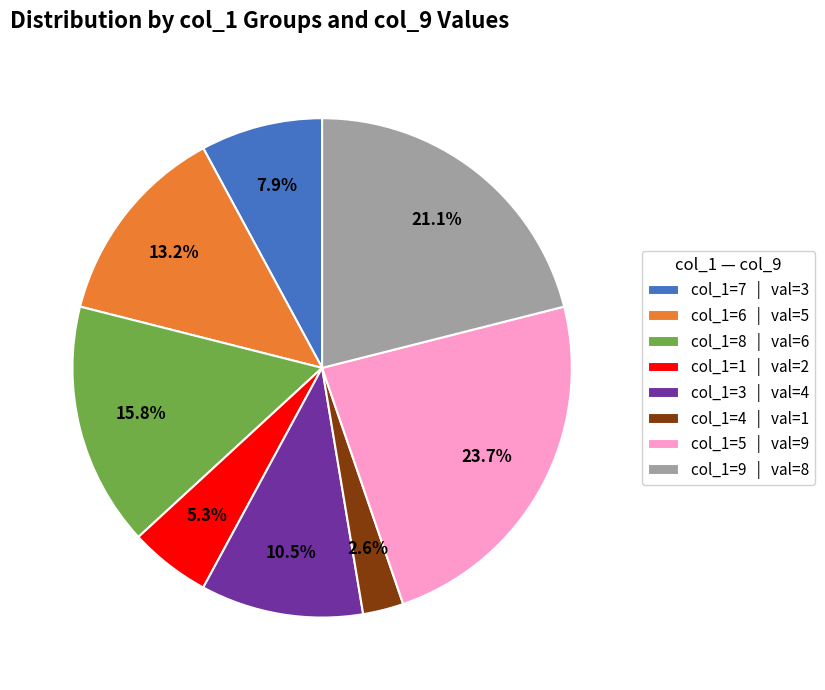

Which slice is the largest?

col_1=5 | val=9